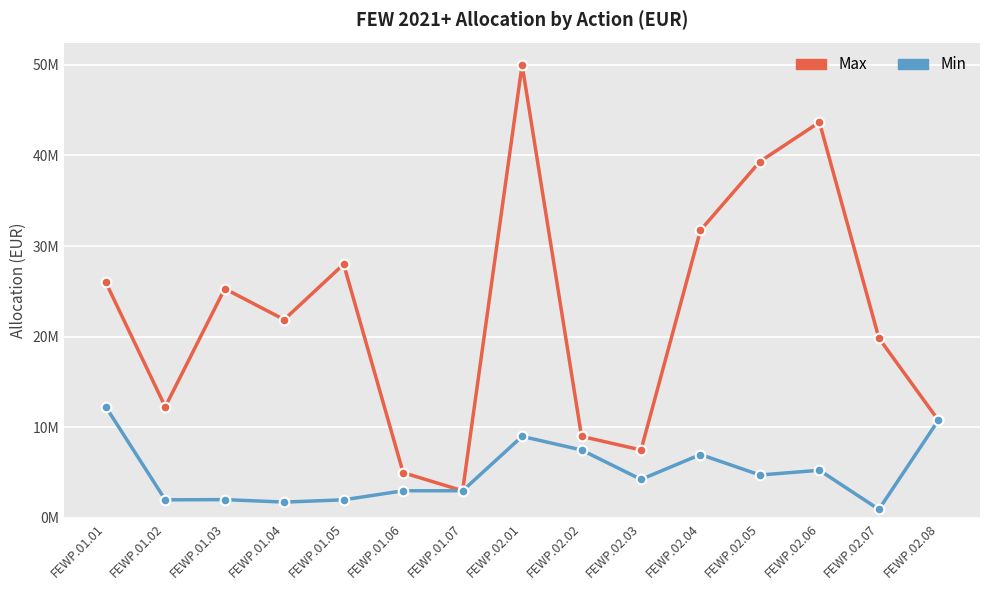

What are all the series names shown in the legend?

Max, Min